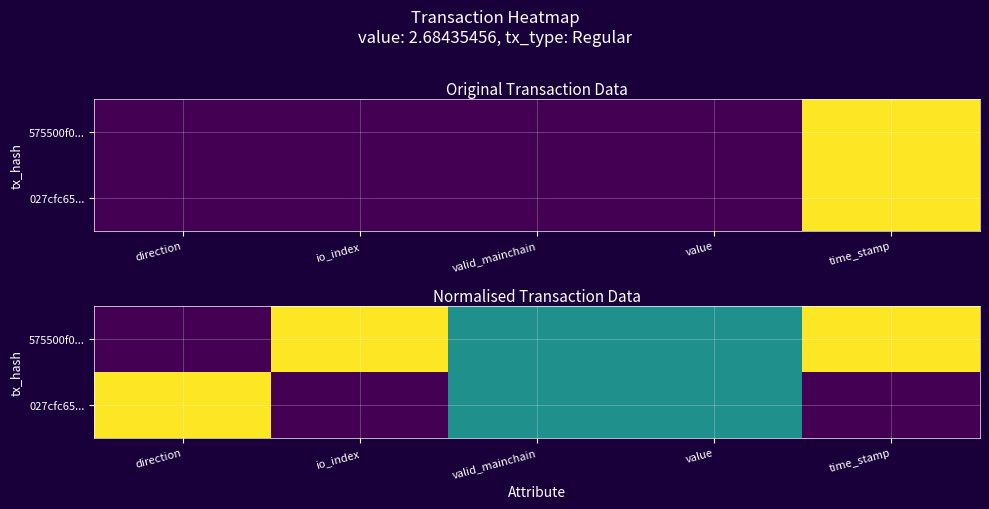

True or false: 027cfc65... has a value of -0.7 at time_stamp.

False